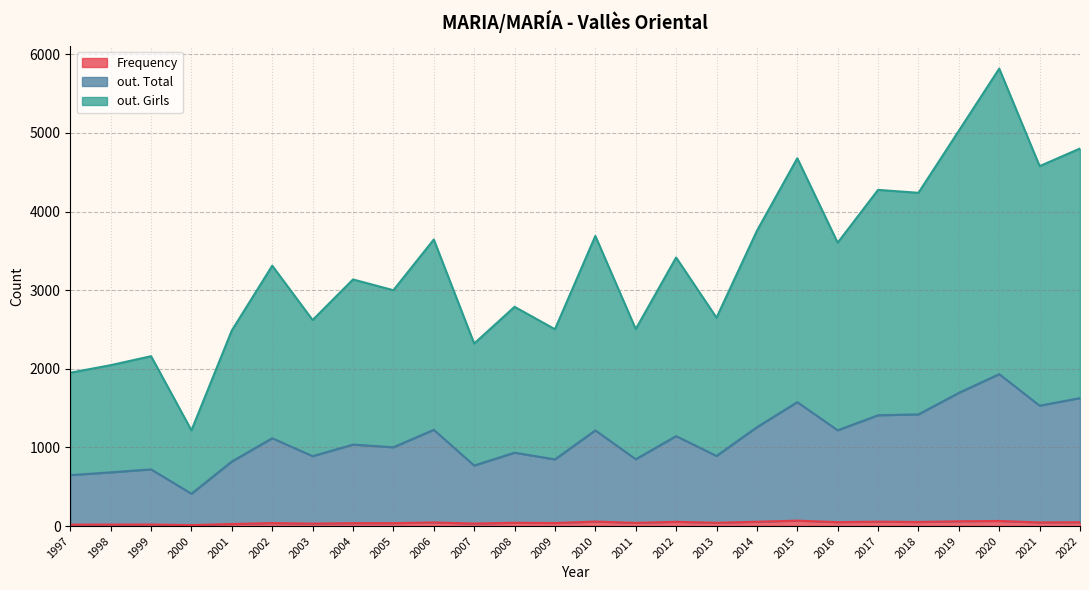

At which category is the sum across all series the highest?

2020